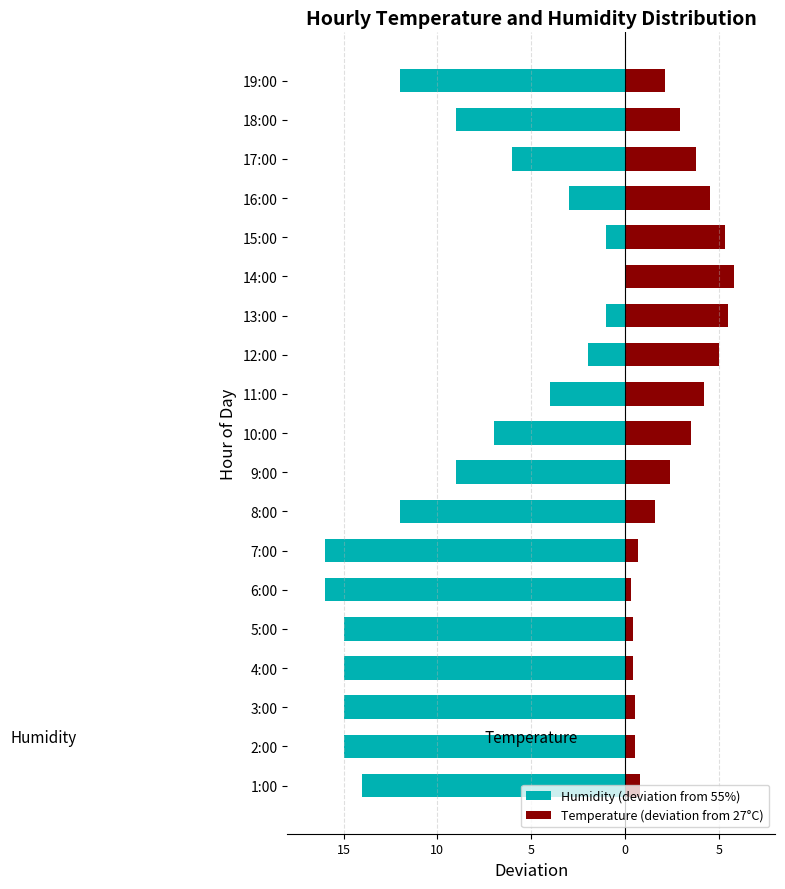

What are all the series names shown in the legend?

Humidity (deviation from 55%), Temperature (deviation from 27°C)